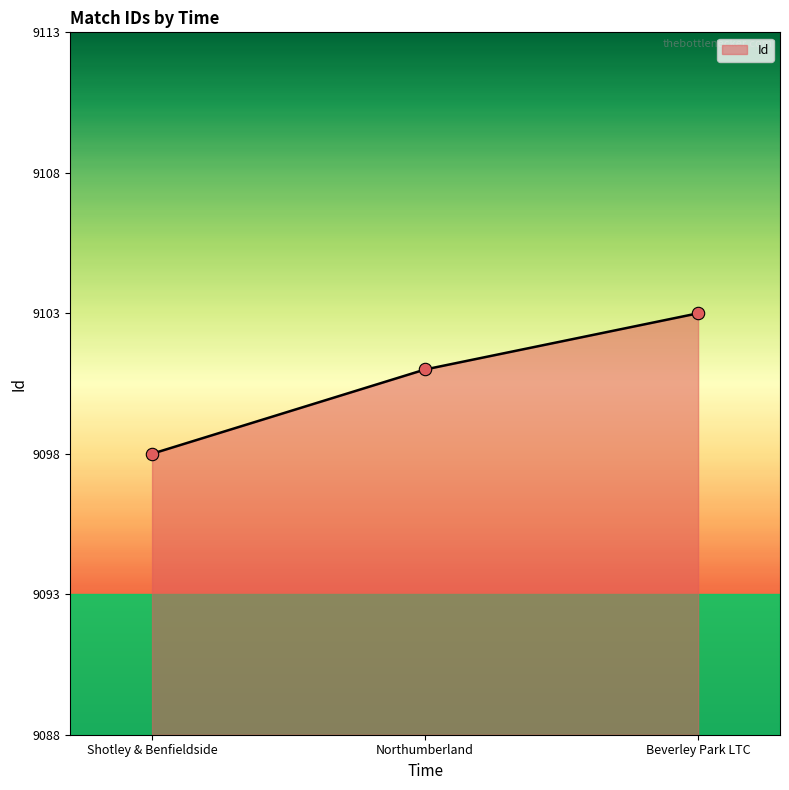

What is the change in value from Shotley & Benfieldside to Northumberland?

+3